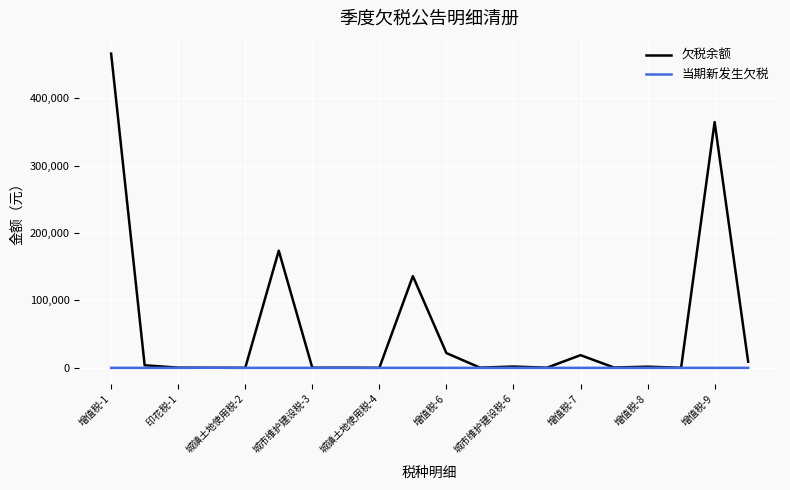

What is the maximum value shown in the chart?

465993.7